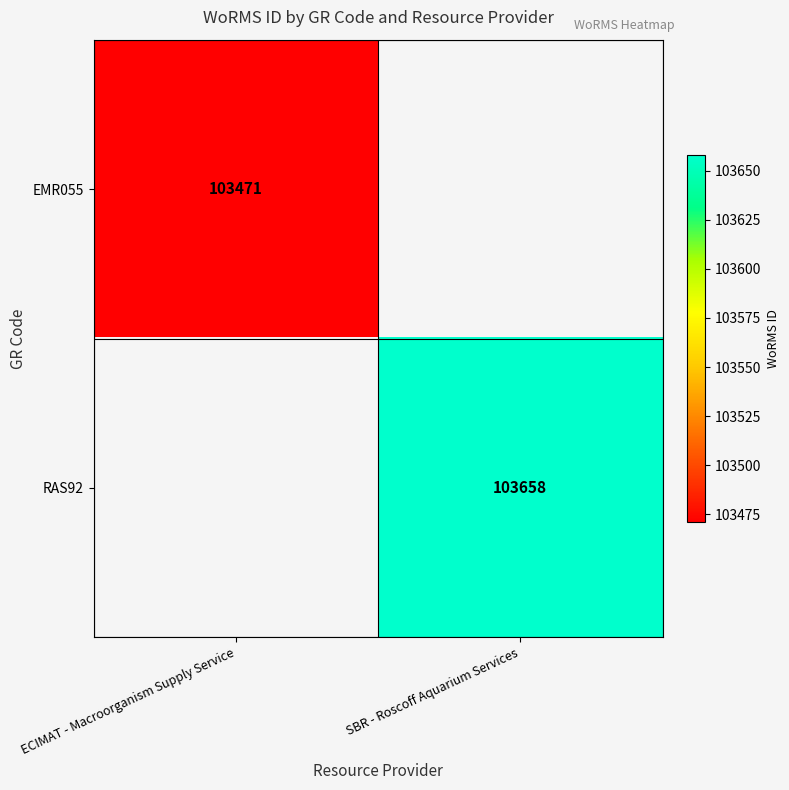

The value of RAS92 at SBR - Roscoff Aquarium Services is 103658. True or false?

True